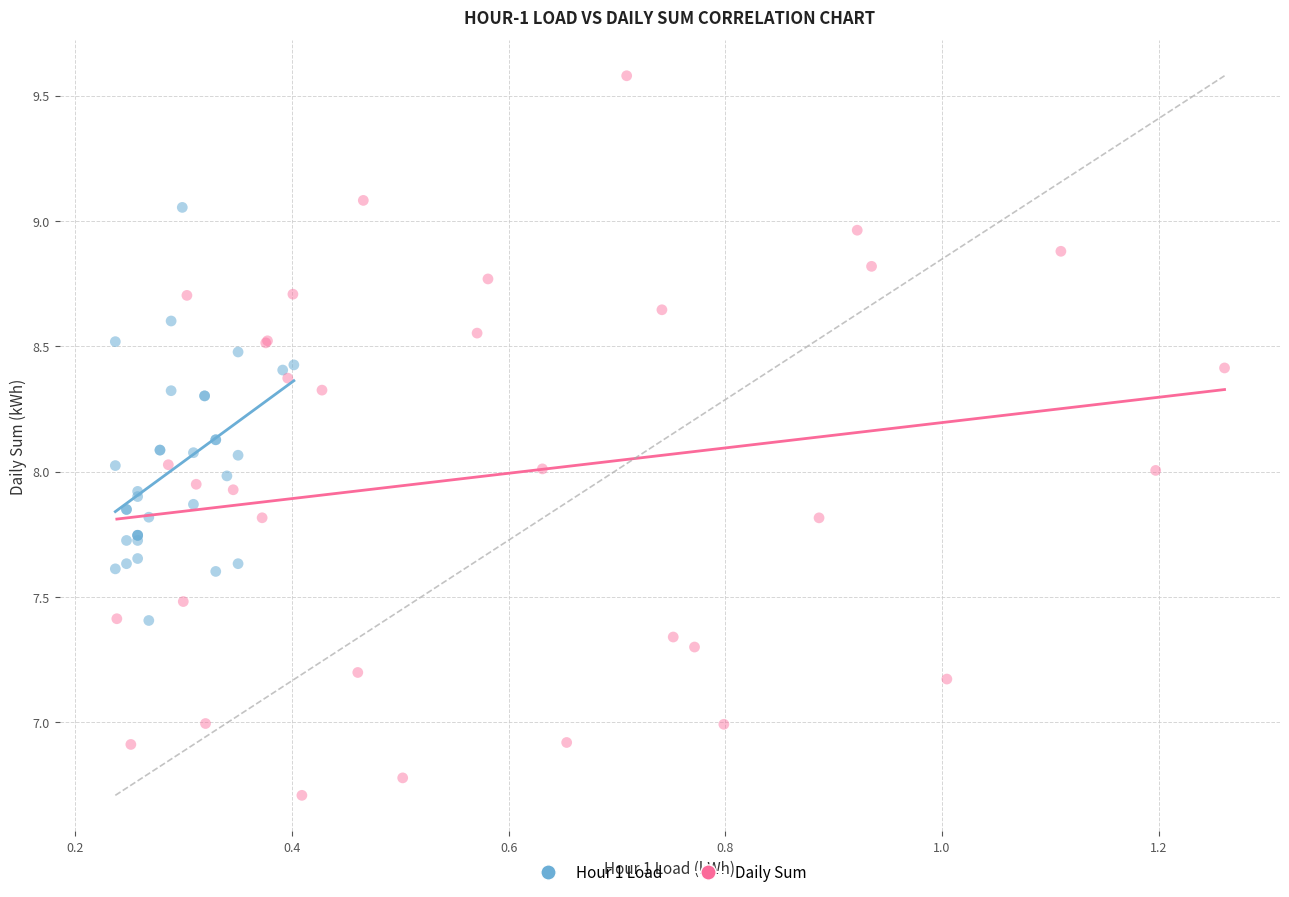

Which series has the widest spread of Y values?

Daily Sum